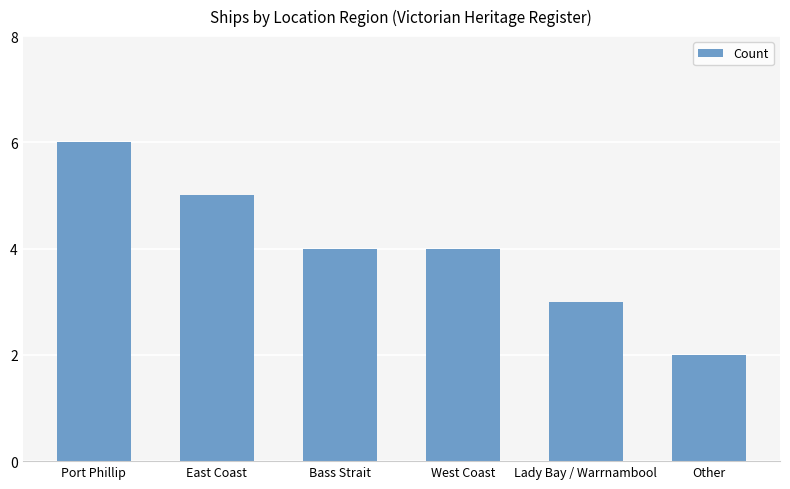

Does the chart contain any negative values?

No